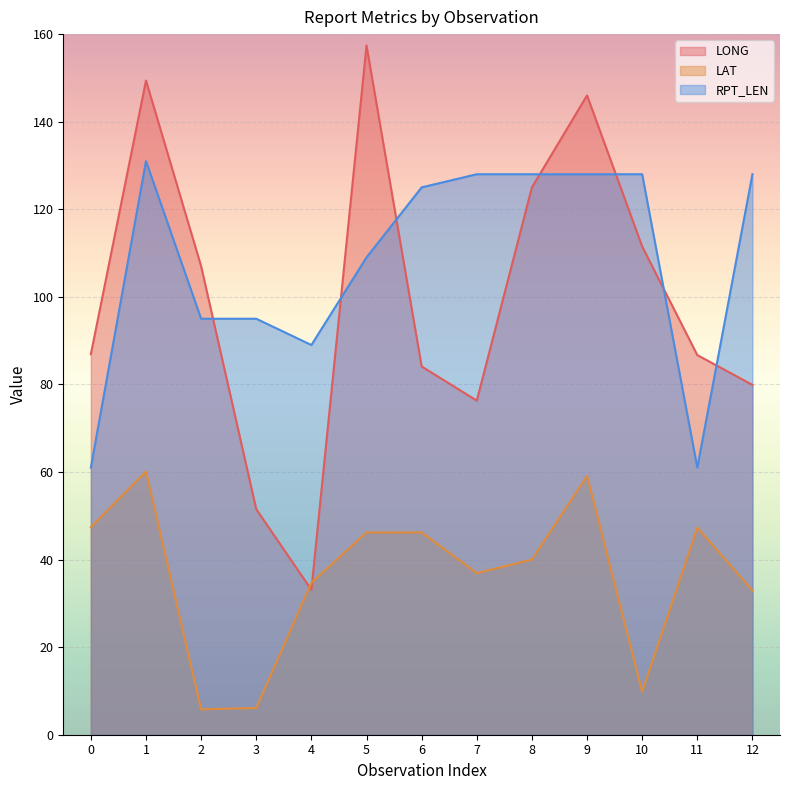

How many values in the RPT_LEN series exceed 125?

6